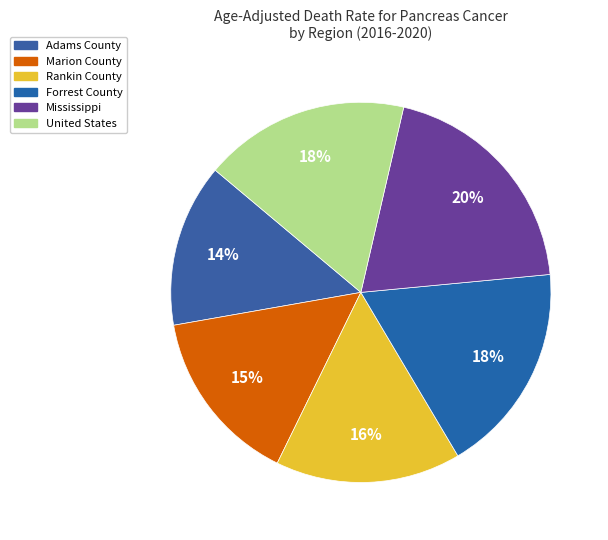

How many slices are in this pie chart?

6